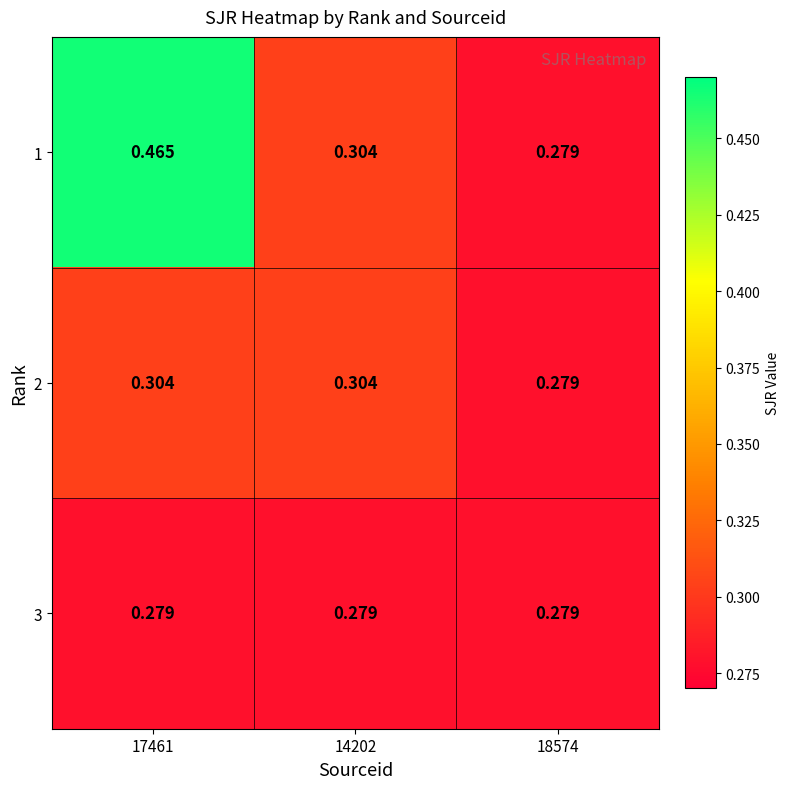

Rank the series by their average value, from lowest to highest.

3, 2, 1